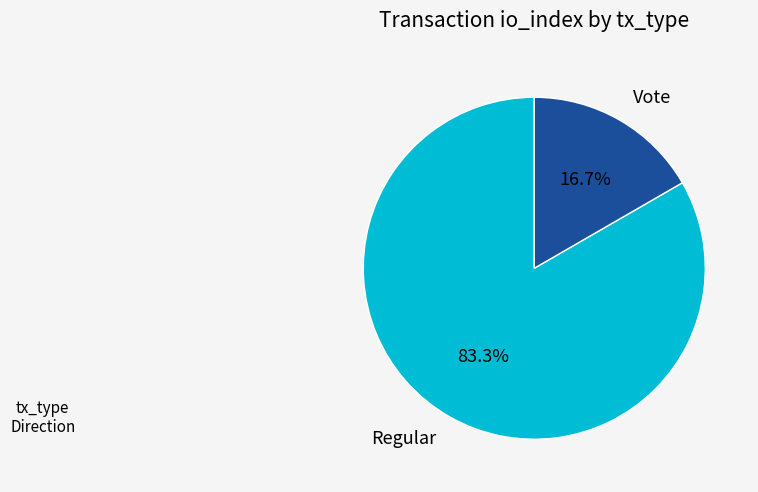

Which category has the smallest portion of the pie?

Vote